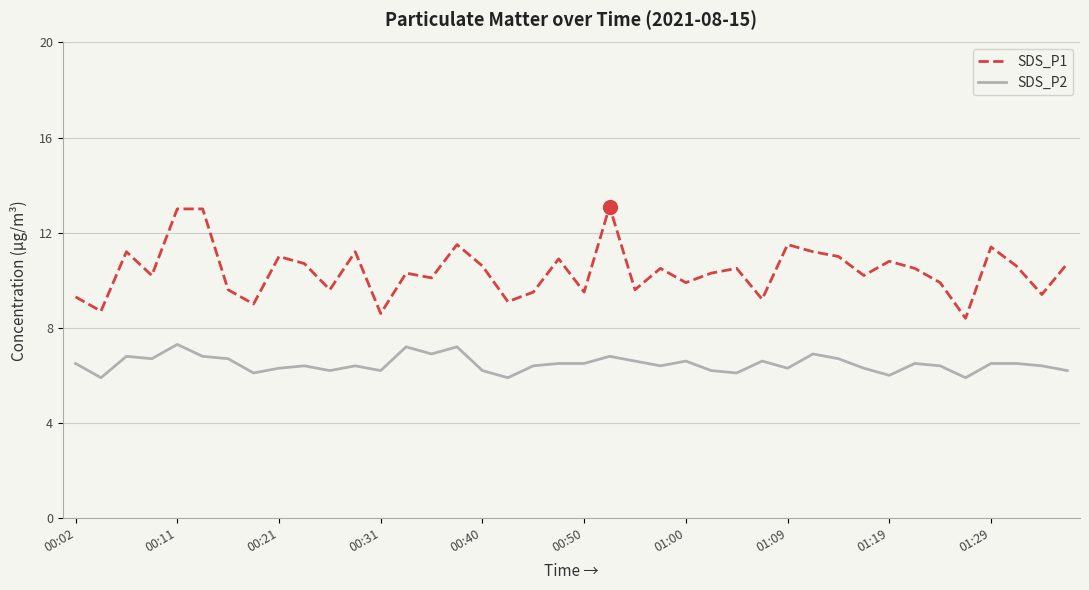

Which series has the largest range (max minus min)?

SDS_P1